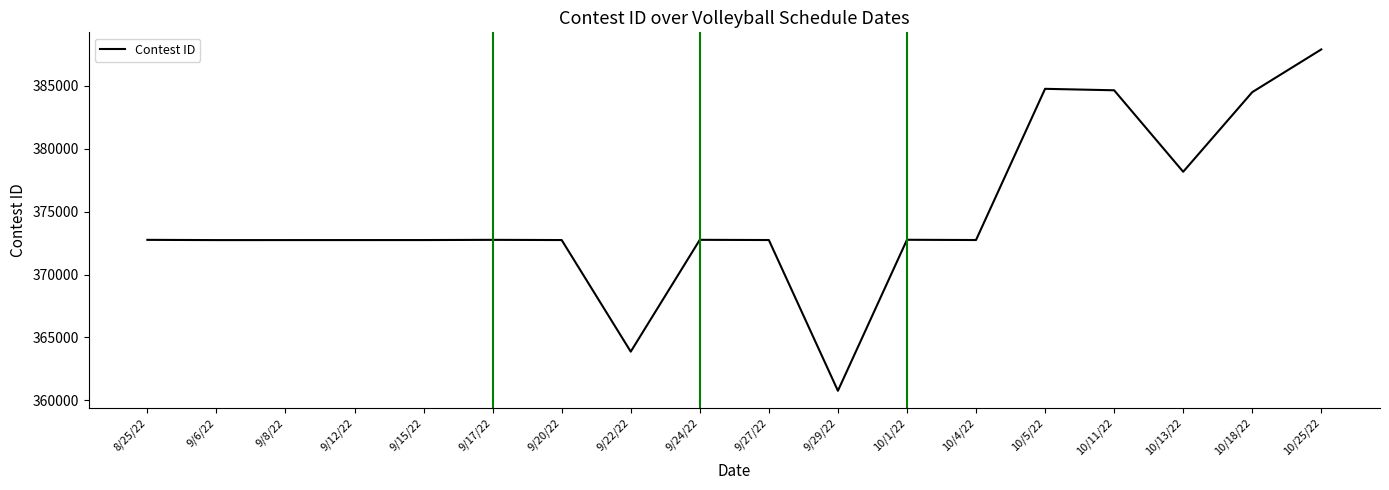

What value does the data have at 8/25/22, to the nearest 100?

372800